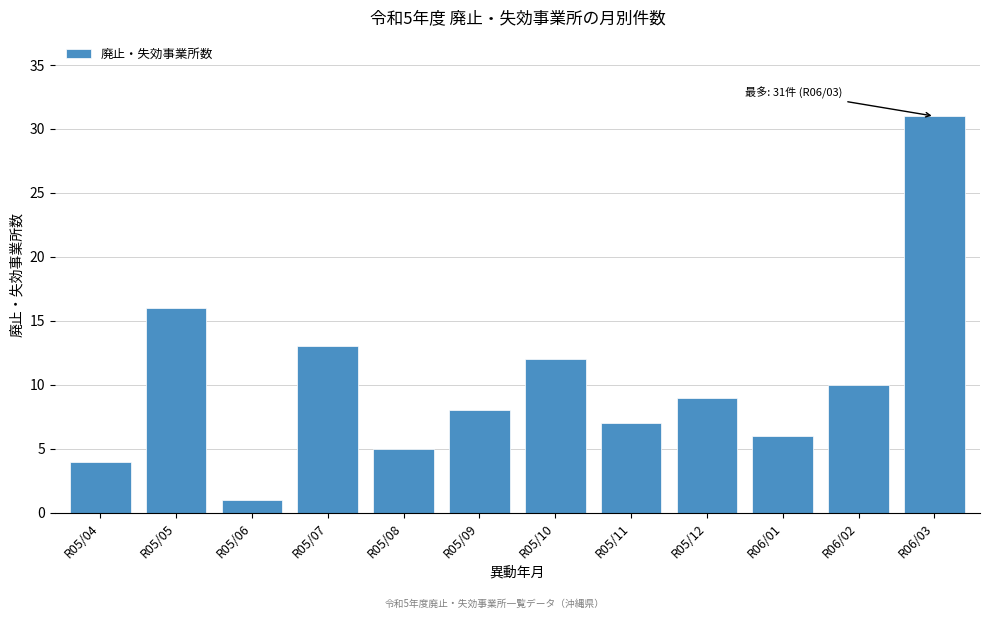

Reading left to right, transcribe all the data shown in this chart.

4	16	1	13	5	8	12	7	9	6	10	31